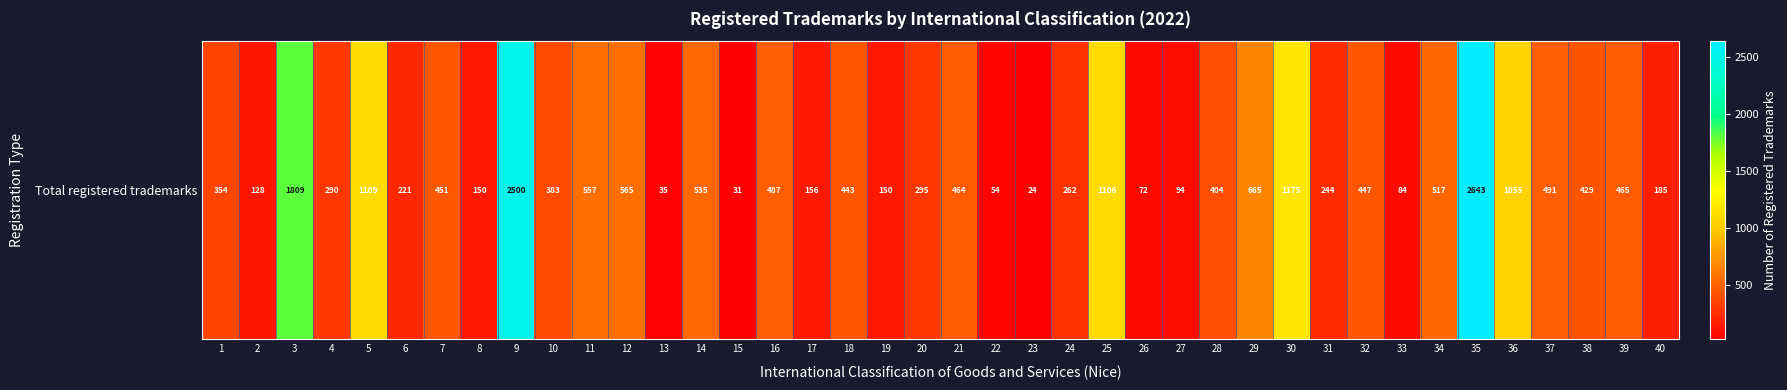

Which label corresponds to the smallest value in the chart?

23